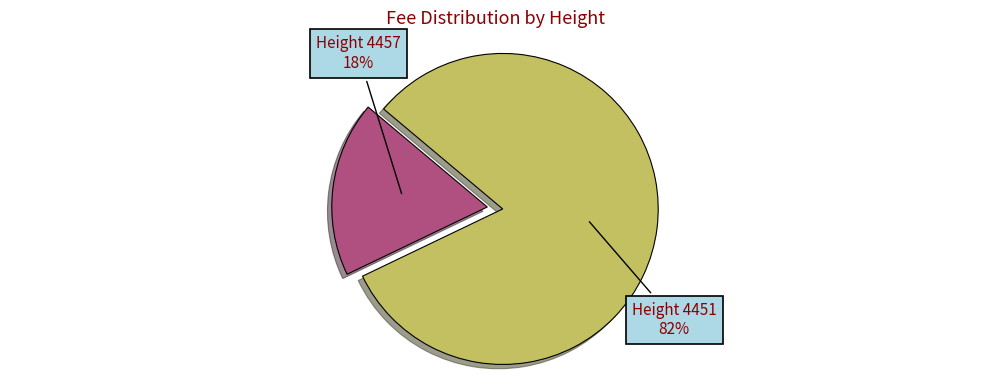

How many slices are in this pie chart?

2